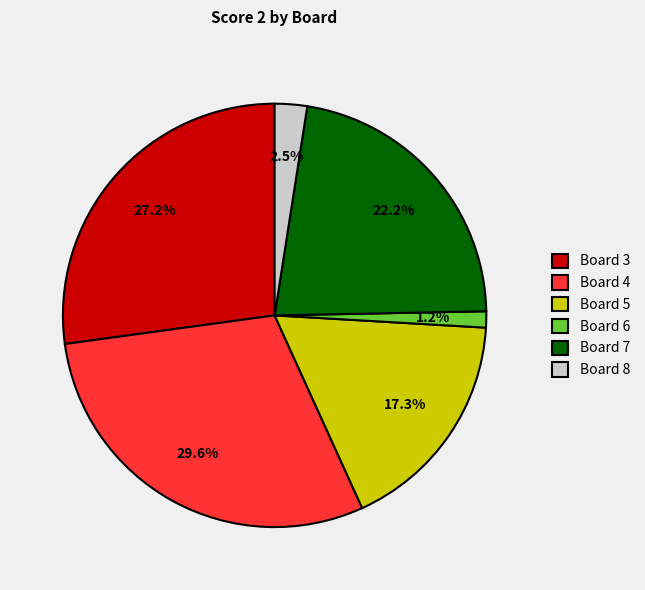

Which has a higher value, Board 6 or Board 3?

Board 3